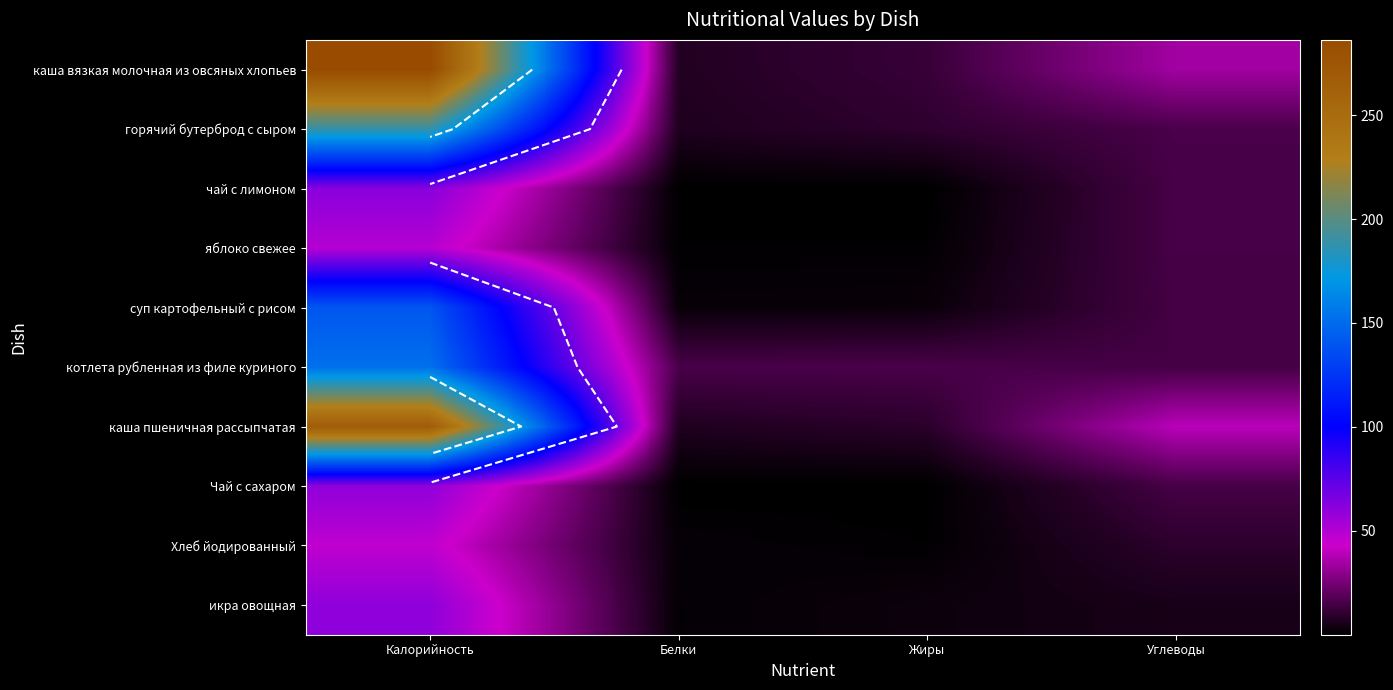

List the labels in order of икра овощная value, largest first.

Калорийность, Углеводы, Жиры, Белки